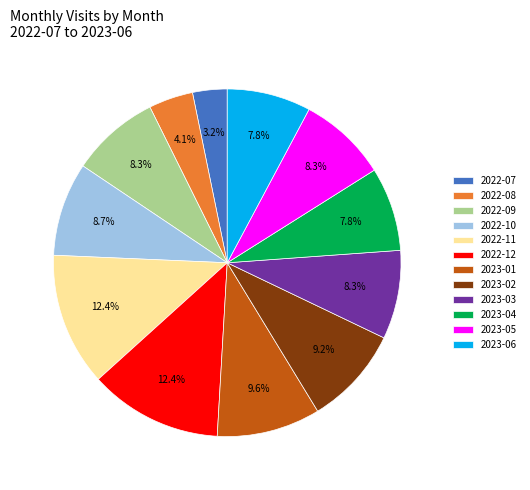

True or false: 2023-02 accounts for 1% of the total.

False